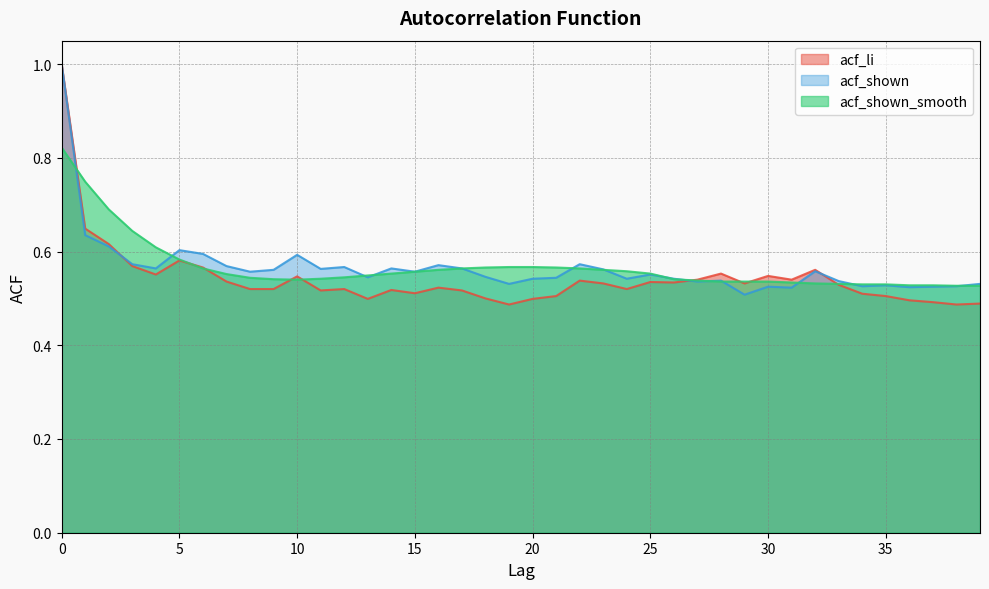

At which label is acf_shown closest to 0?

29